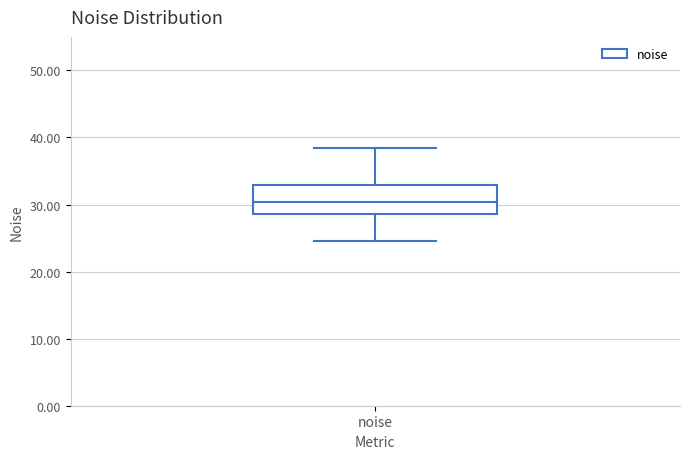

Where does the lower whisker of the box for noise end on the y-axis? The values are not printed on the chart, so give them approximately, as read against the axis.

25